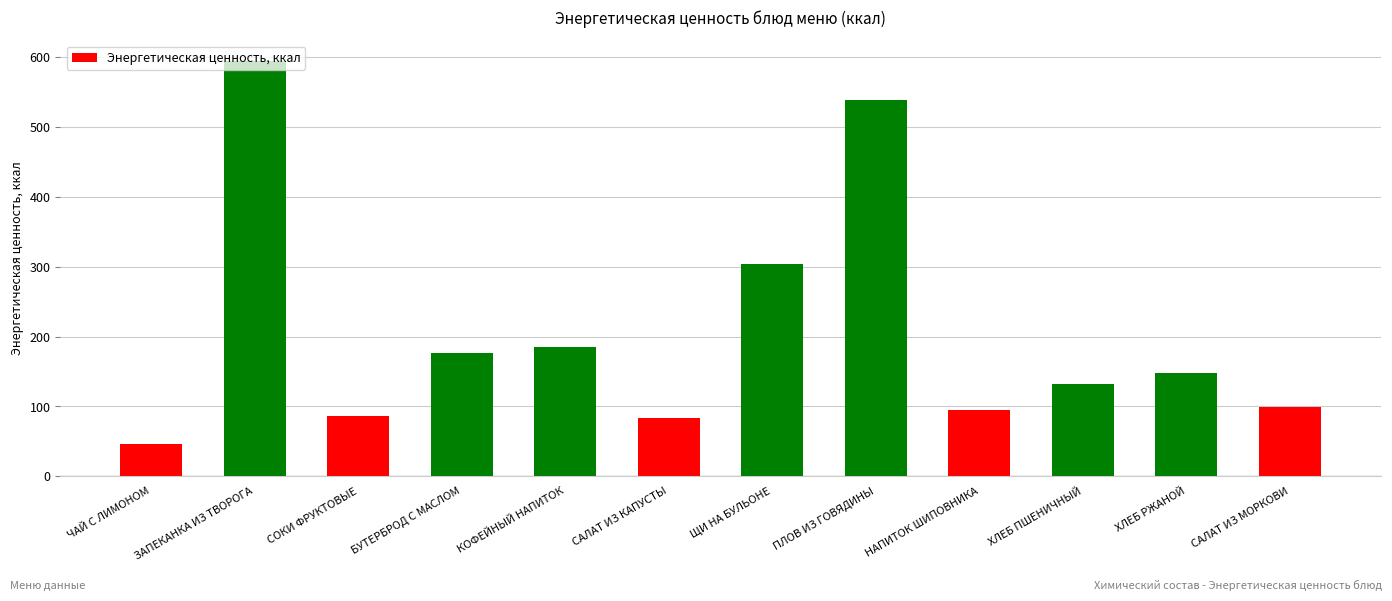

What is the difference between the maximum and minimum values?

548.1